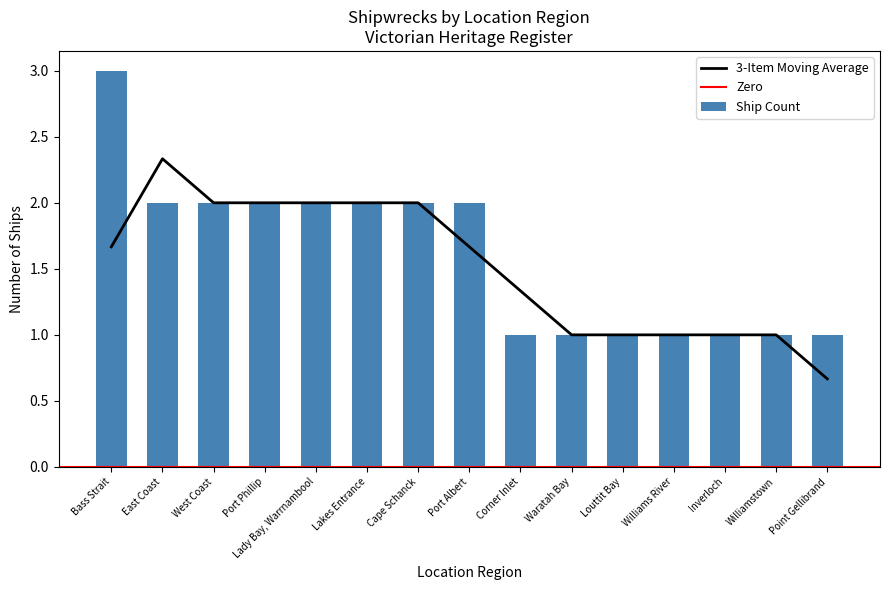

What is the ratio of the value at Lady Bay, Warrnambool to the value at Inverloch?

2.0